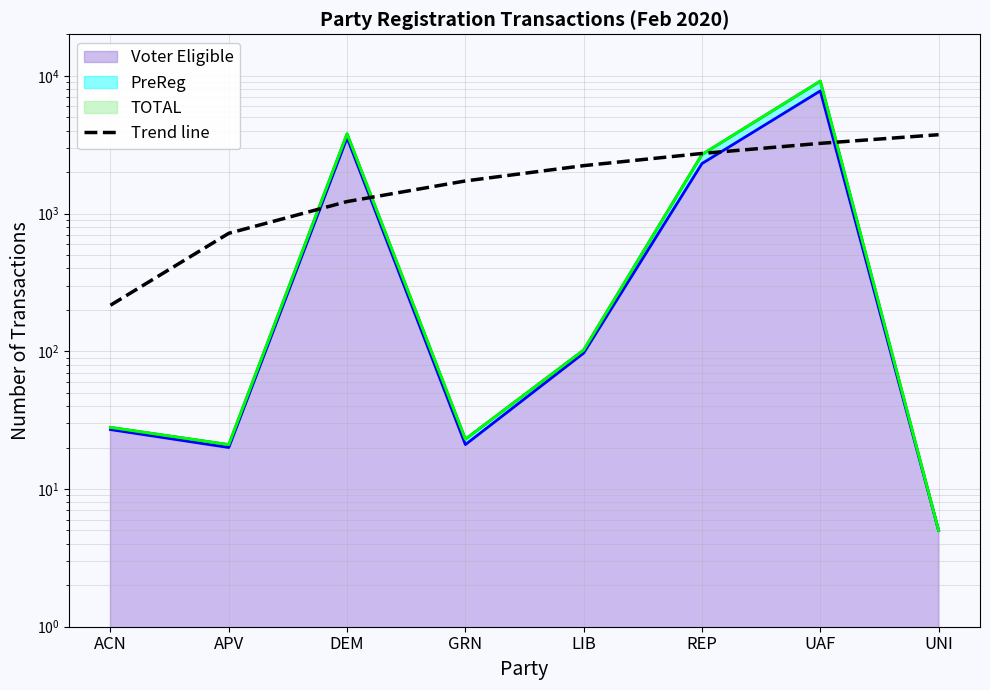

How many data points are less than 2226?

4